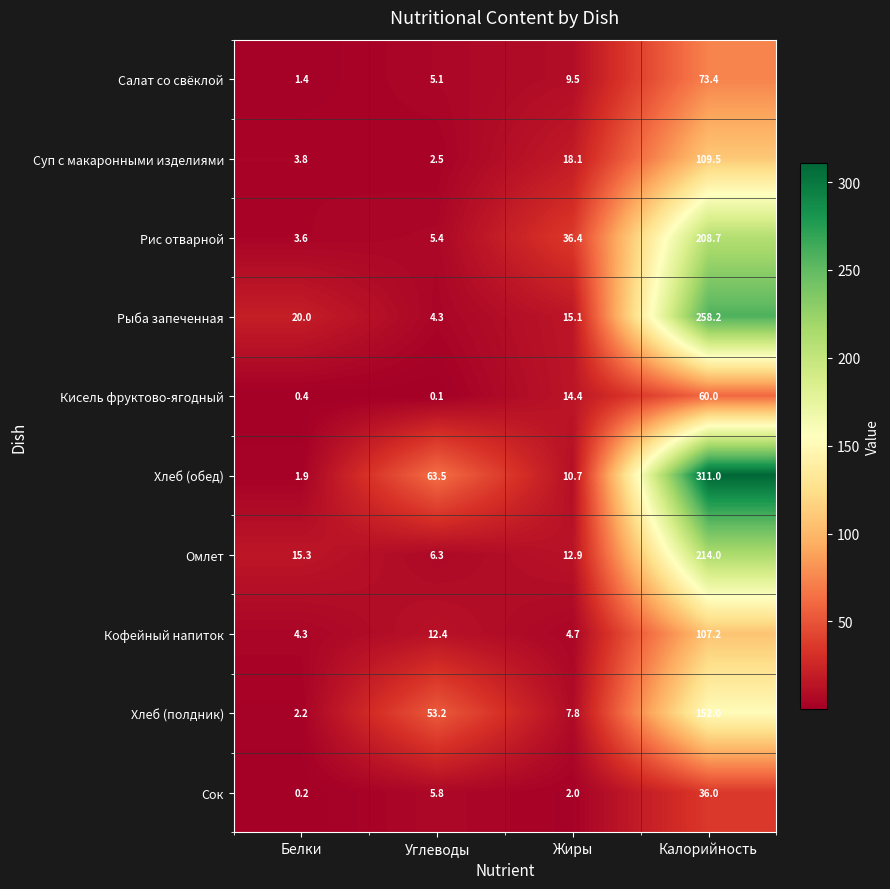

Which series changed the most between Жиры and Калорийность?

Хлеб (обед)